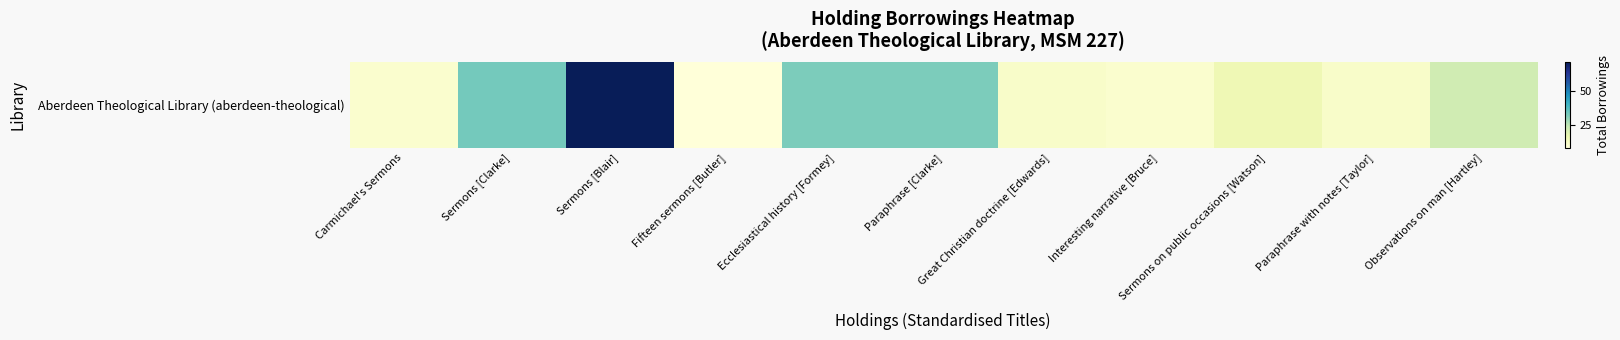

Rank the categories by value from lowest to highest.

Fifteen sermons [Butler], Carmichael's Sermons, Interesting narrative [Bruce], Great Christian doctrine [Edwards], Paraphrase with notes [Taylor], Sermons on public occasions [Watson], Observations on man [Hartley], Ecclesiastical history [Formey], Paraphrase [Clarke], Sermons [Clarke], Sermons [Blair]